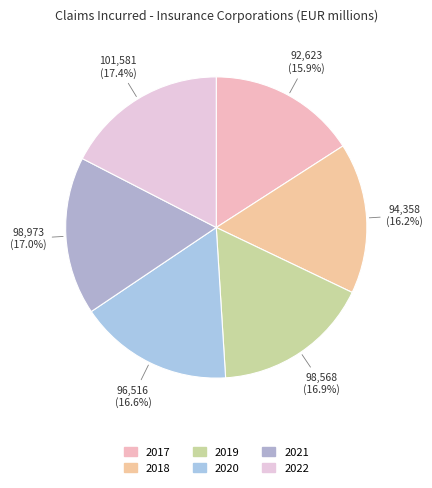

The 2021 slice represents 26% of the pie. True or false?

False